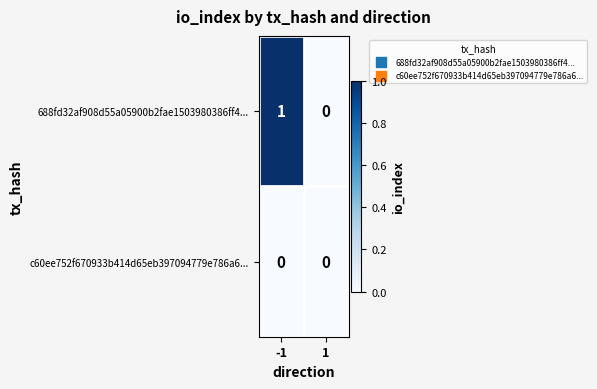

Between -1 and 1, which series saw the biggest shift?

688fd32af908d55a05900b2fae1503980386ff4...